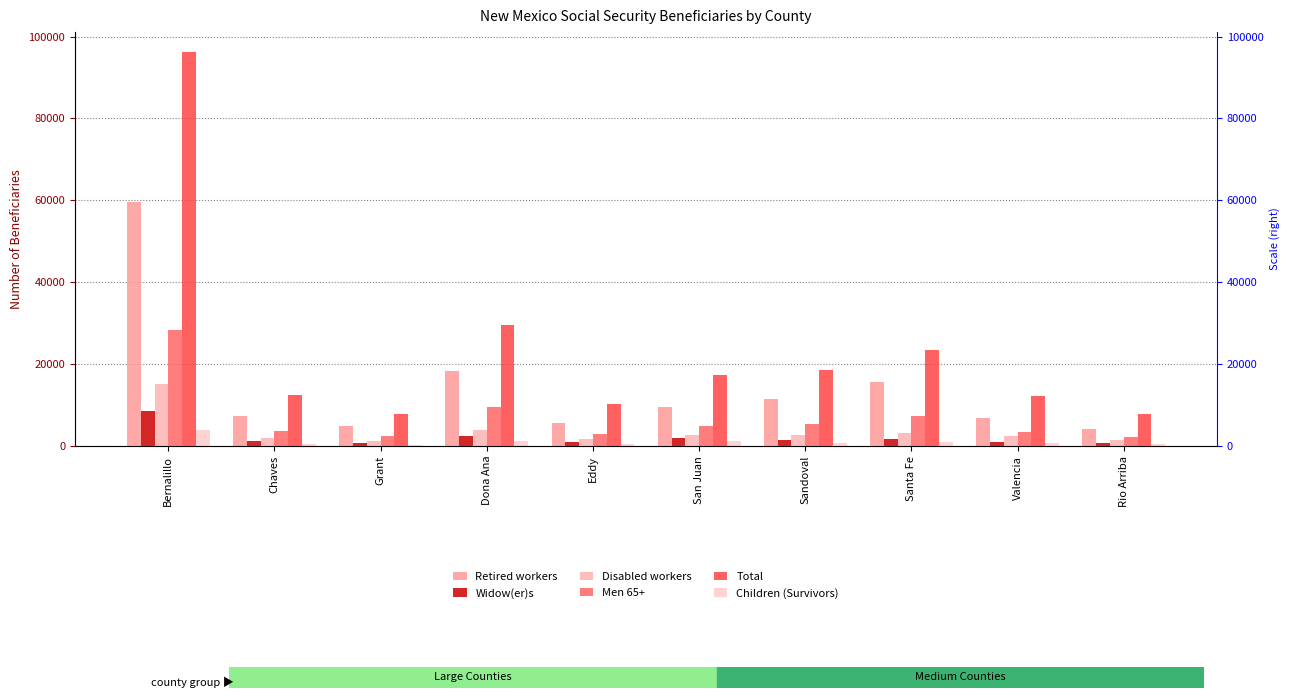

What is the greatest value displayed?

96265